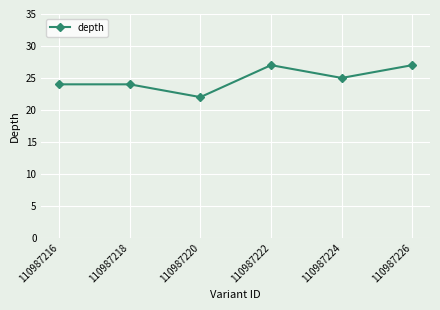

What is the maximum value shown in the chart?

27